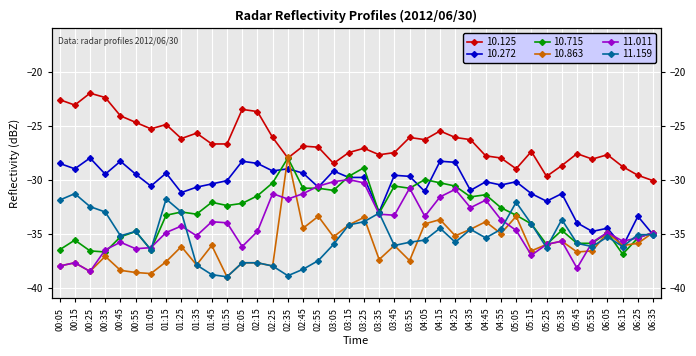

Reading left to right, what are all the values shown in this chart?

10.125: -22.6	-23.1	-22.0	-22.4	-24.1	-24.7	-25.3	-24.9	-26.2	-25.7	-26.7	-26.7	-23.5	-23.7	-26.1	-28.0	-26.9	-27.0	-28.5	-27.5	-27.1	-27.7	-27.5	-26.1	-26.3	-25.5	-26.1	-26.3	-27.8	-28.0	-29.0	-27.4	-29.7	-28.7	-27.6	-28.1	-27.7	-28.8	-29.6	-30.1
10.272: -28.5	-29.0	-28.0	-29.5	-28.3	-29.5	-30.6	-29.4	-31.2	-30.7	-30.4	-30.1	-28.3	-28.5	-29.2	-29.0	-29.4	-30.7	-29.2	-29.8	-29.8	-33.0	-29.6	-29.7	-31.1	-28.3	-28.4	-31.0	-30.2	-30.5	-30.2	-31.3	-32.0	-31.3	-34.0	-34.8	-34.5	-36.2	-33.4	-35.1
10.715: -36.5	-35.6	-36.6	-36.7	-35.3	-34.8	-36.5	-33.3	-33.0	-33.2	-32.1	-32.4	-32.2	-31.5	-30.3	-28.0	-30.8	-30.8	-31.0	-29.7	-28.9	-33.1	-30.6	-30.8	-30.0	-30.3	-30.6	-31.6	-31.4	-32.6	-33.3	-34.1	-36.0	-34.7	-35.9	-35.9	-34.9	-36.9	-35.4	-34.9
10.863: -38.0	-37.7	-38.5	-37.1	-38.4	-38.6	-38.7	-37.6	-36.2	-37.9	-36.1	-39.0	-37.7	-37.7	-38.0	-27.9	-34.5	-33.4	-35.3	-34.2	-33.5	-37.4	-36.1	-37.5	-34.1	-33.7	-35.2	-34.6	-33.9	-35.0	-33.4	-36.6	-36.0	-35.7	-36.7	-36.6	-34.9	-36.1	-35.9	-34.9
11.011: -38.0	-37.7	-38.5	-36.5	-35.8	-36.4	-36.3	-34.9	-34.3	-35.2	-33.9	-34.0	-36.2	-34.8	-31.3	-31.8	-31.3	-30.6	-30.2	-30.0	-30.3	-33.2	-33.3	-30.8	-33.4	-31.6	-30.9	-32.6	-31.9	-33.7	-34.7	-37.0	-36.0	-35.7	-38.2	-35.8	-34.9	-35.7	-35.4	-34.9
11.159: -31.9	-31.3	-32.5	-33.0	-35.2	-34.8	-36.5	-31.8	-33.0	-37.9	-38.8	-39.0	-37.7	-37.7	-38.0	-38.9	-38.3	-37.5	-36.0	-34.2	-33.9	-33.1	-36.1	-35.8	-35.6	-34.5	-35.8	-34.6	-35.4	-34.6	-32.1	-34.1	-36.3	-33.7	-35.9	-36.2	-35.3	-36.2	-35.1	-35.1